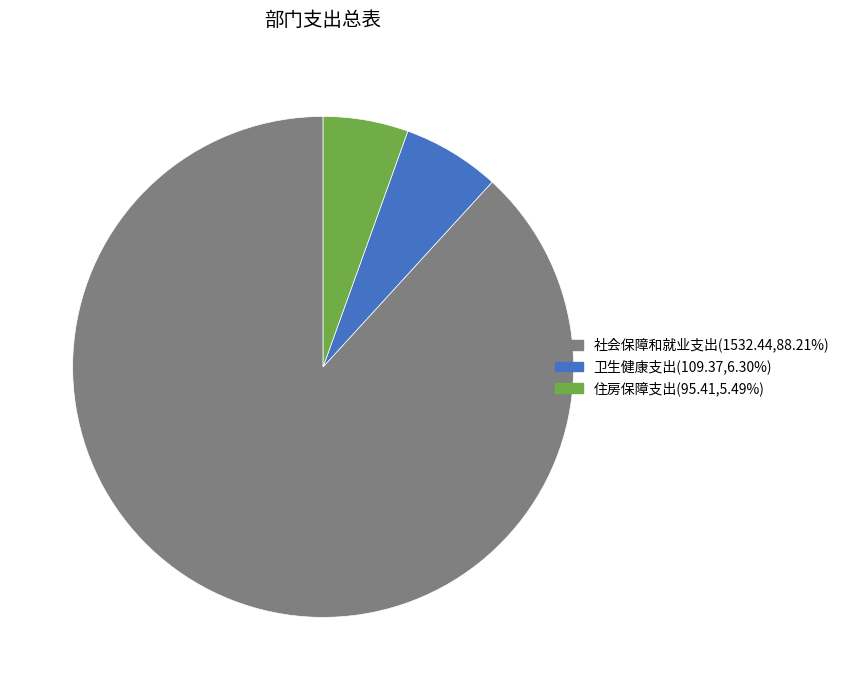

Approximately how many times larger is the value at 卫生健康支出 compared to 住房保障支出?

1.1